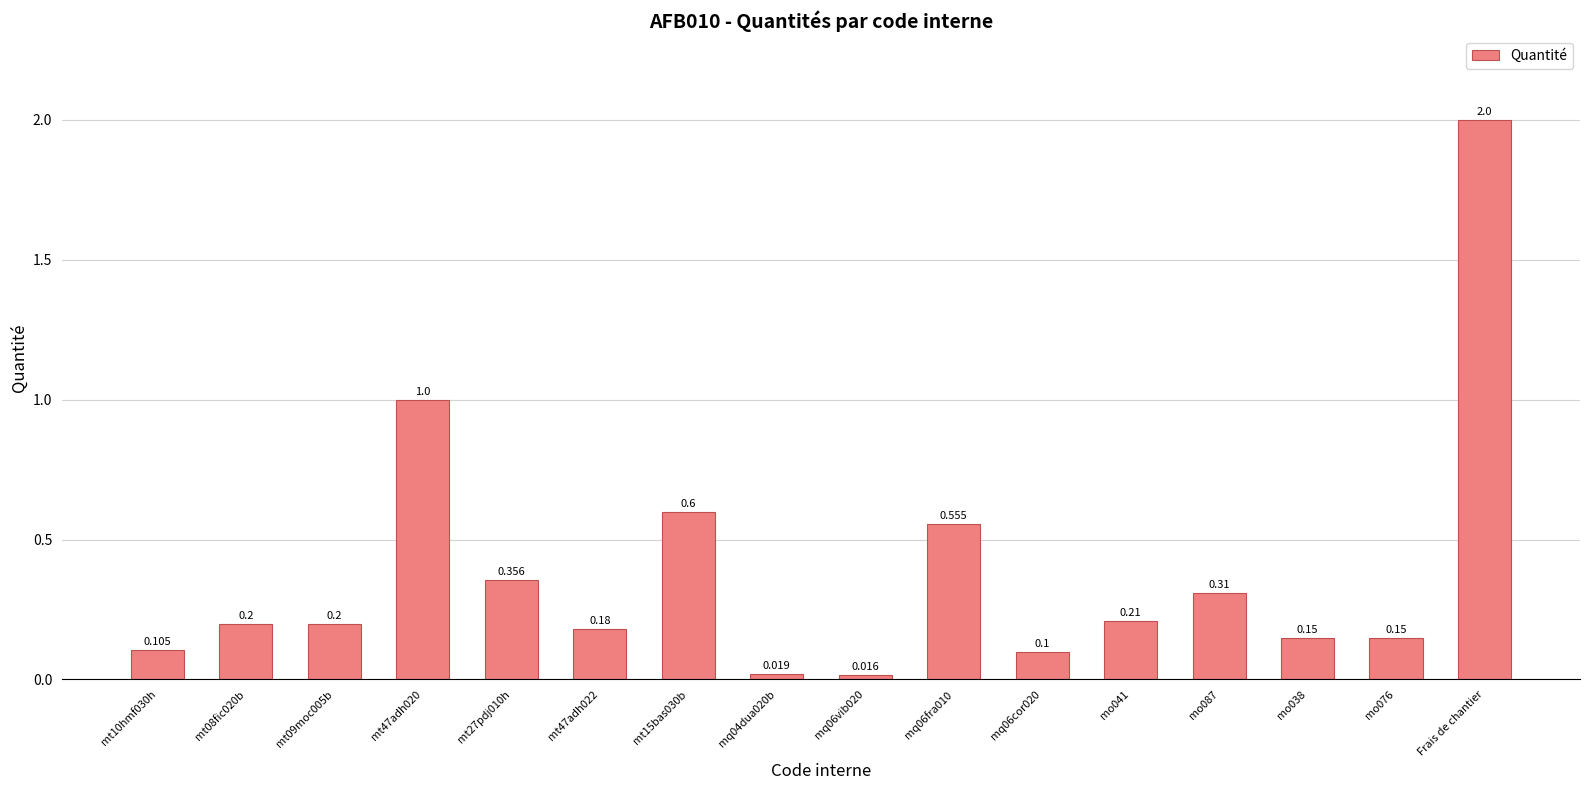

Which label corresponds to the largest value in the chart?

Frais de chantier